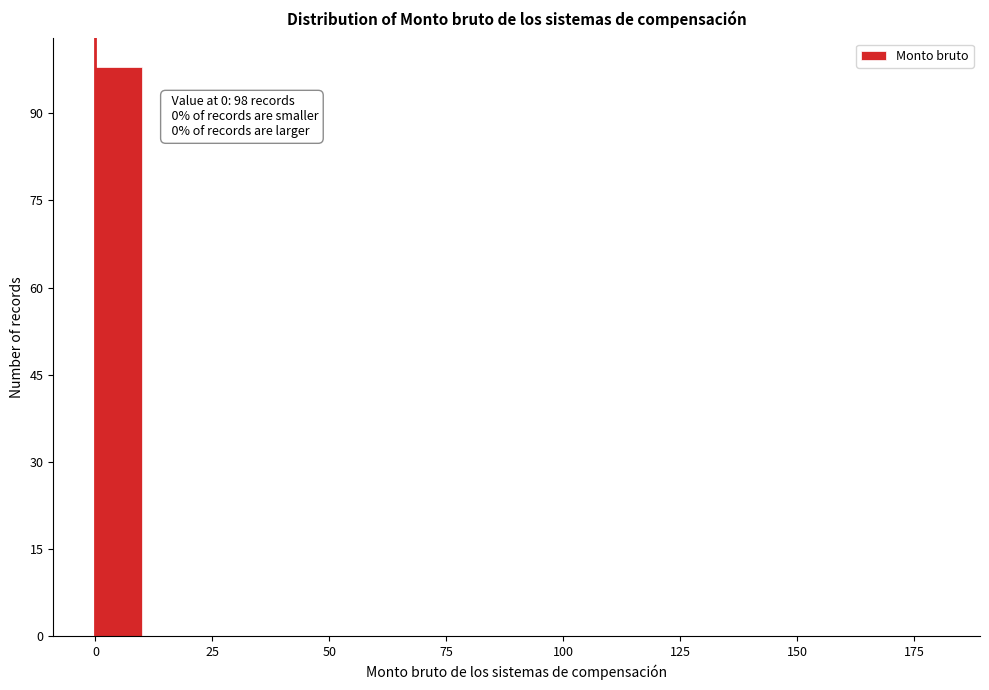

Around what value on the x-axis is the tallest bar? Give the approximate position of its centre, as read against the axis.

5